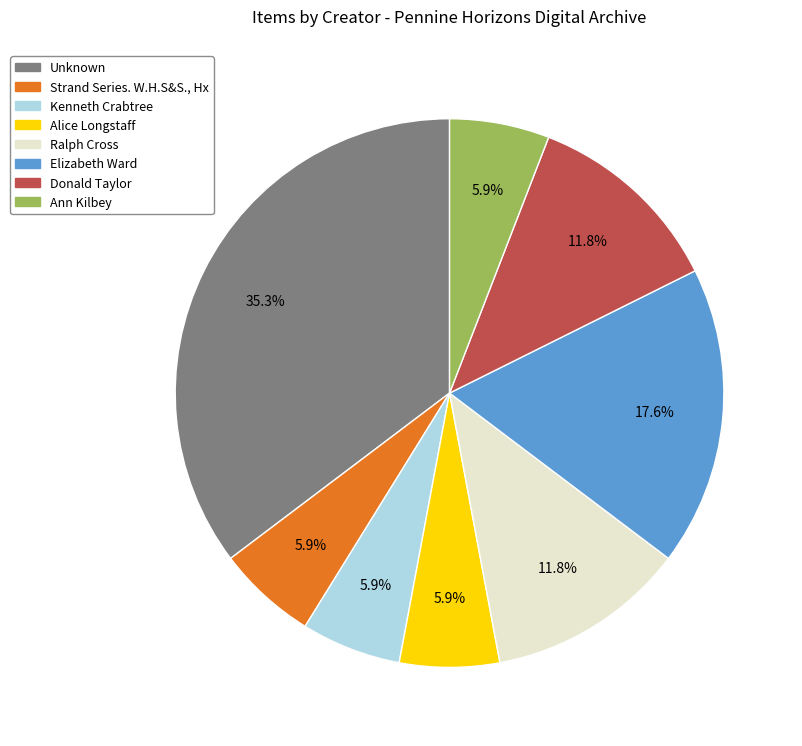

Is the sum of Donald Taylor and Alice Longstaff greater than half?

No